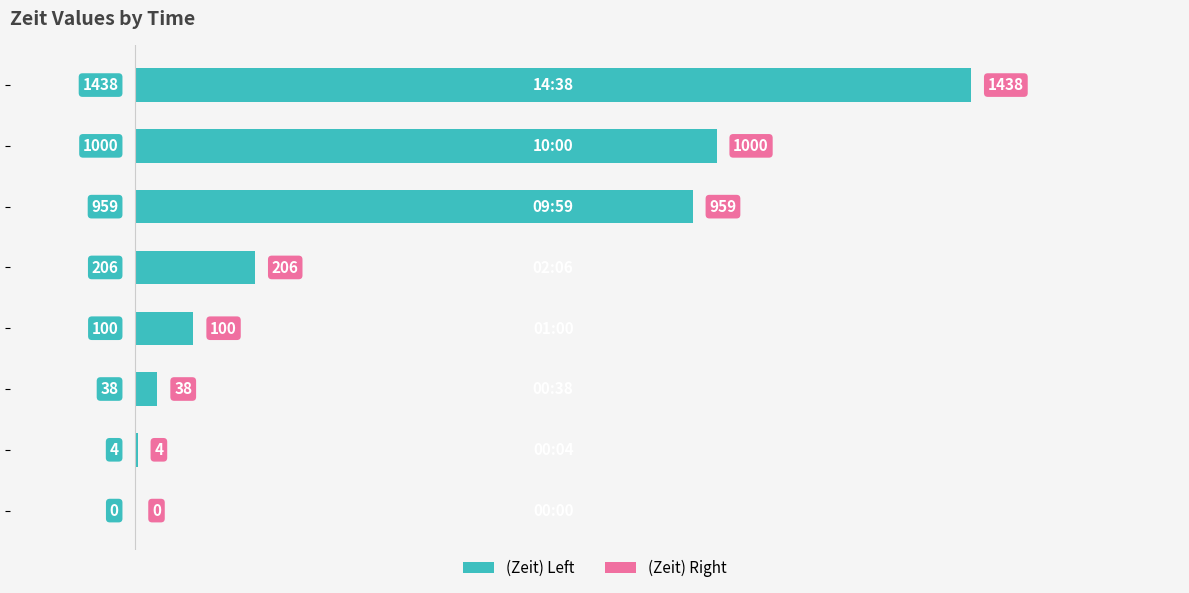

What is the greatest value displayed?

1438